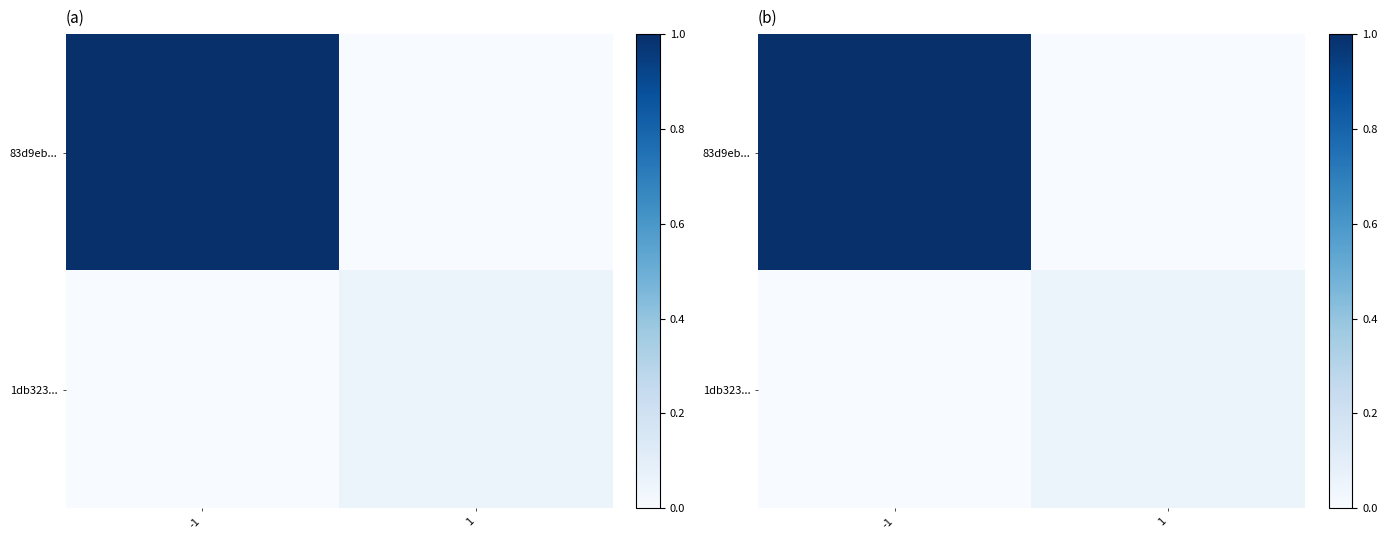

What is the maximum value shown in the chart?

1.0